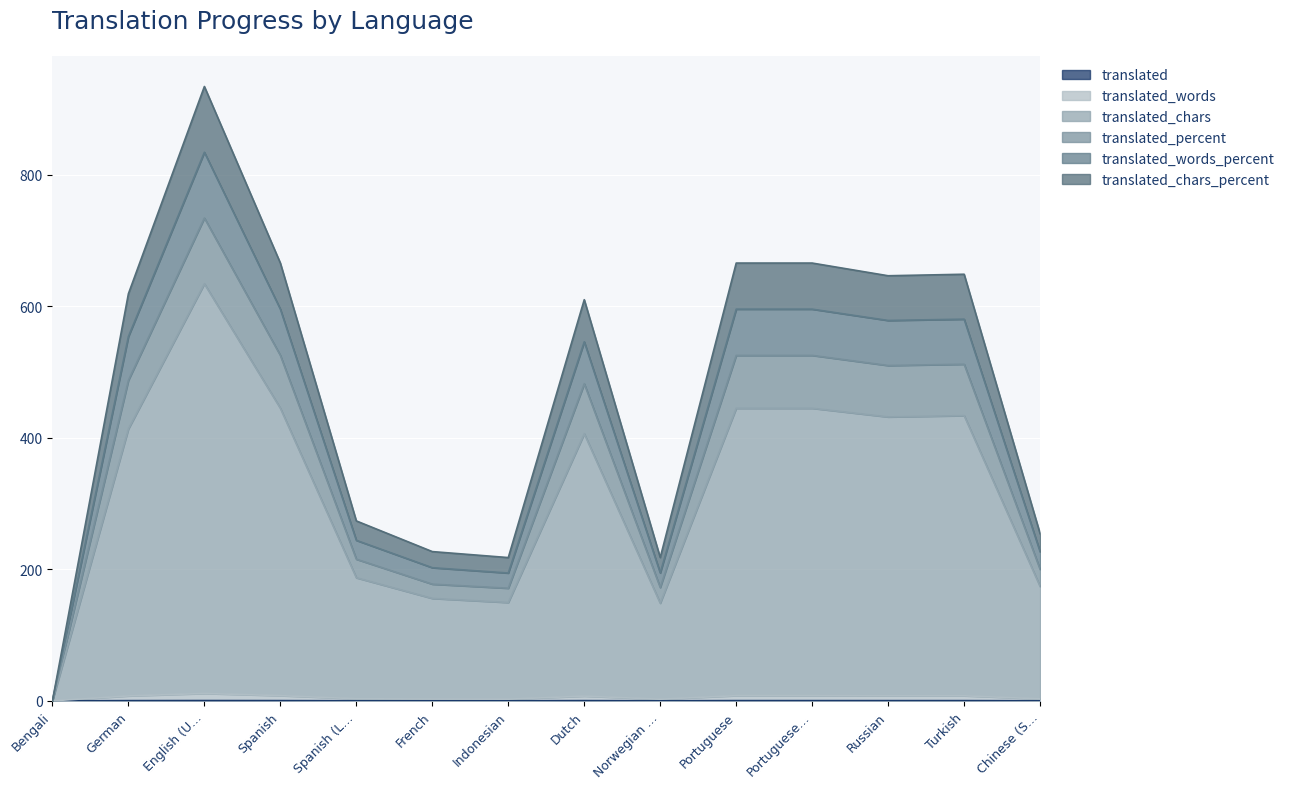

Count the number of data series in this chart.

6